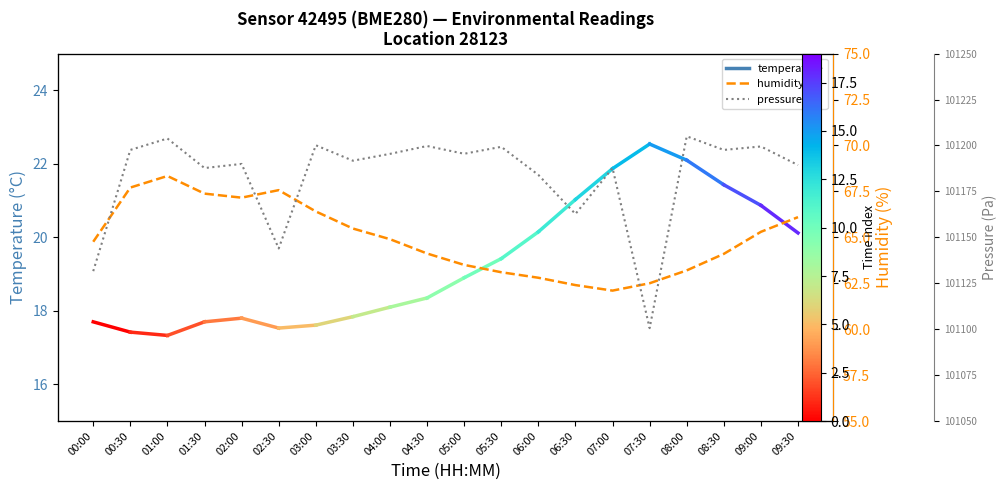

What is the minimum value for pressure?

101100.6